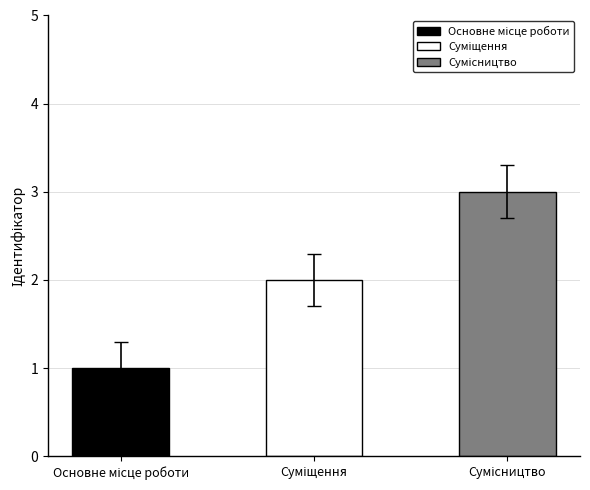

How many bars are there in total?

3